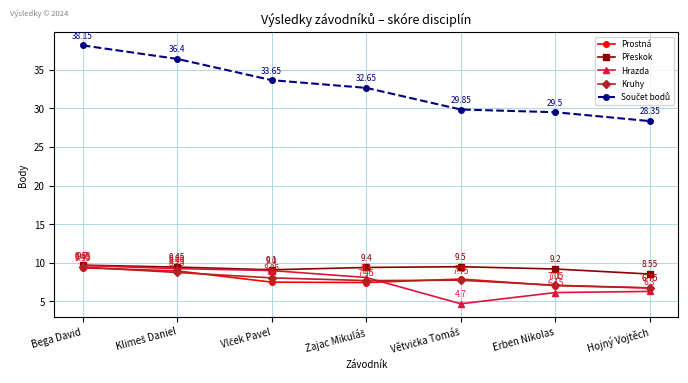

At how many categories does at least one series exceed 10?

7